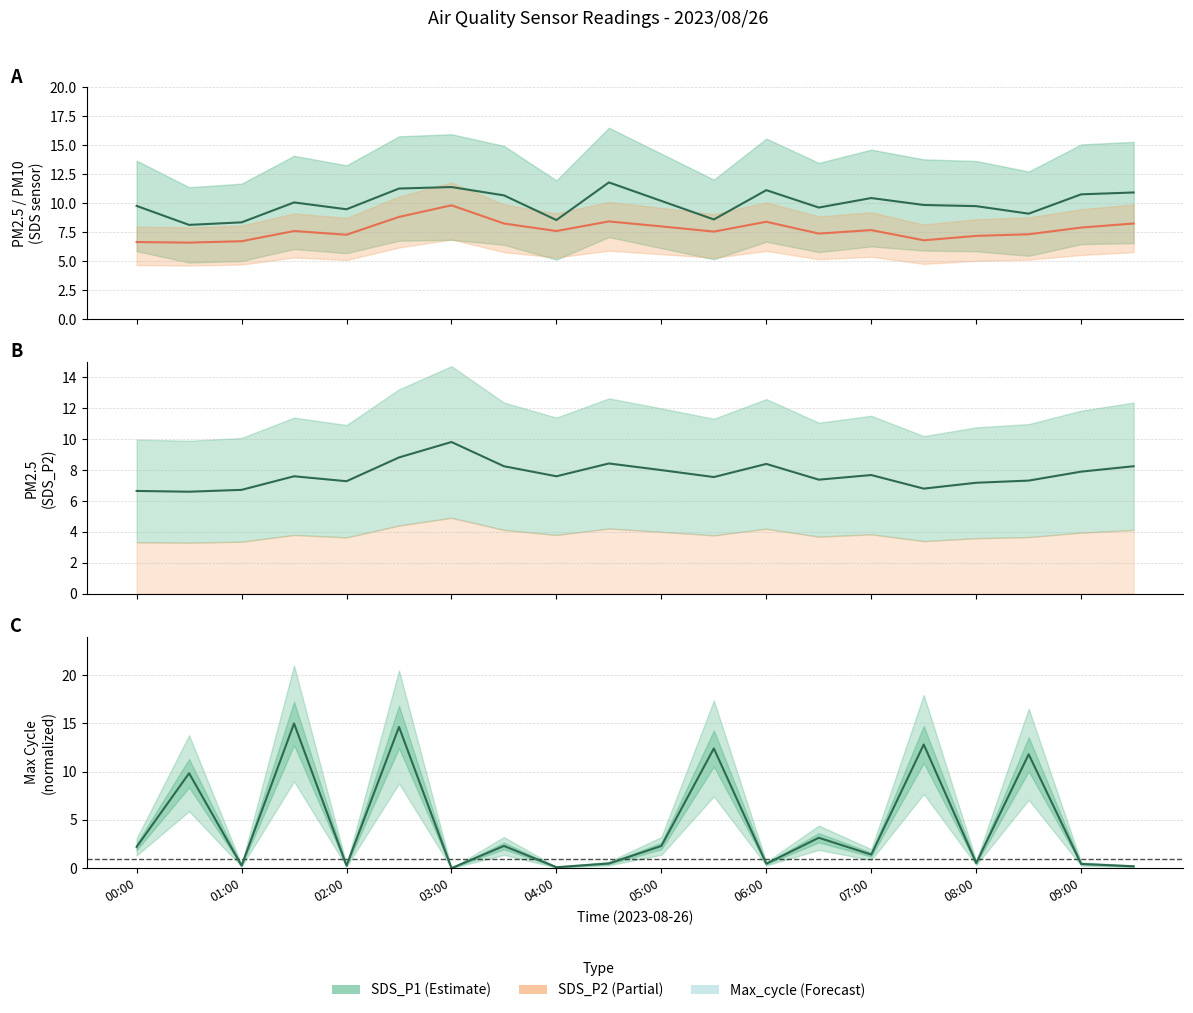

The value of Max_cycle (norm) at 08:00 is 0.5. True or false?

True